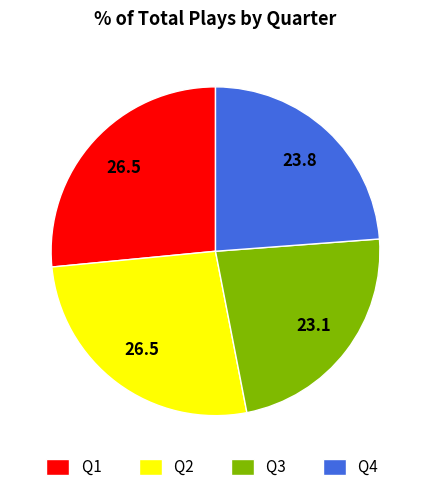

Which category has the smallest portion of the pie?

Q3